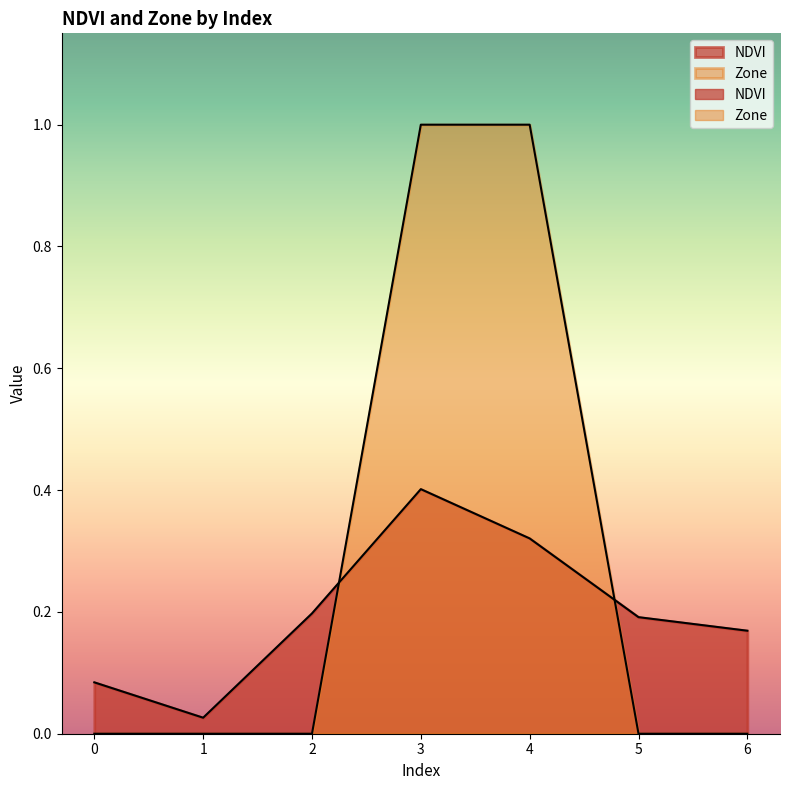

How many series are shown in this chart?

2